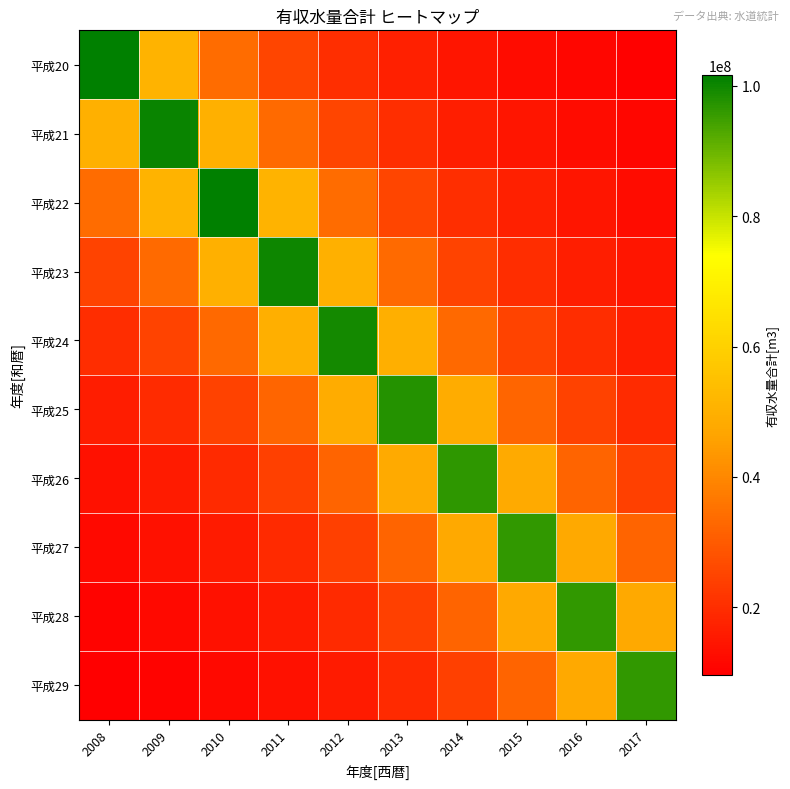

What is the spread (max minus min) of values at 2013?

80523412.7